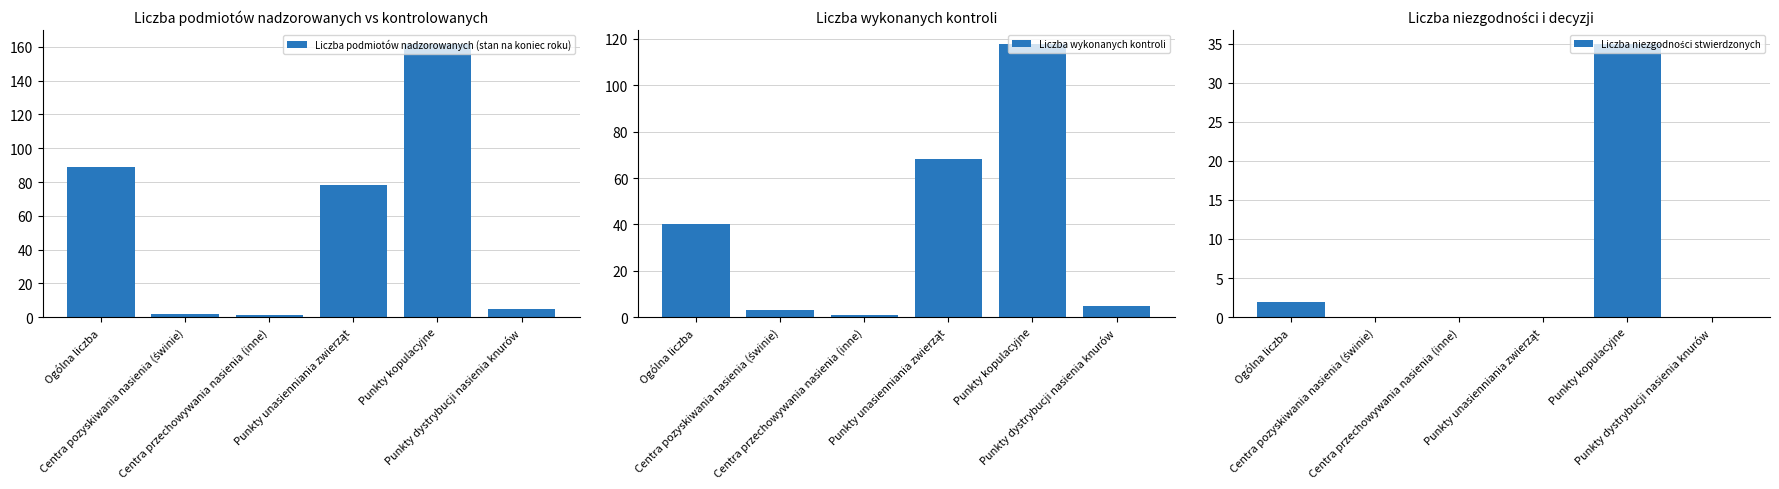

What is the label of the 6th bar from the left?

Punkty dystrybucji nasienia knurów